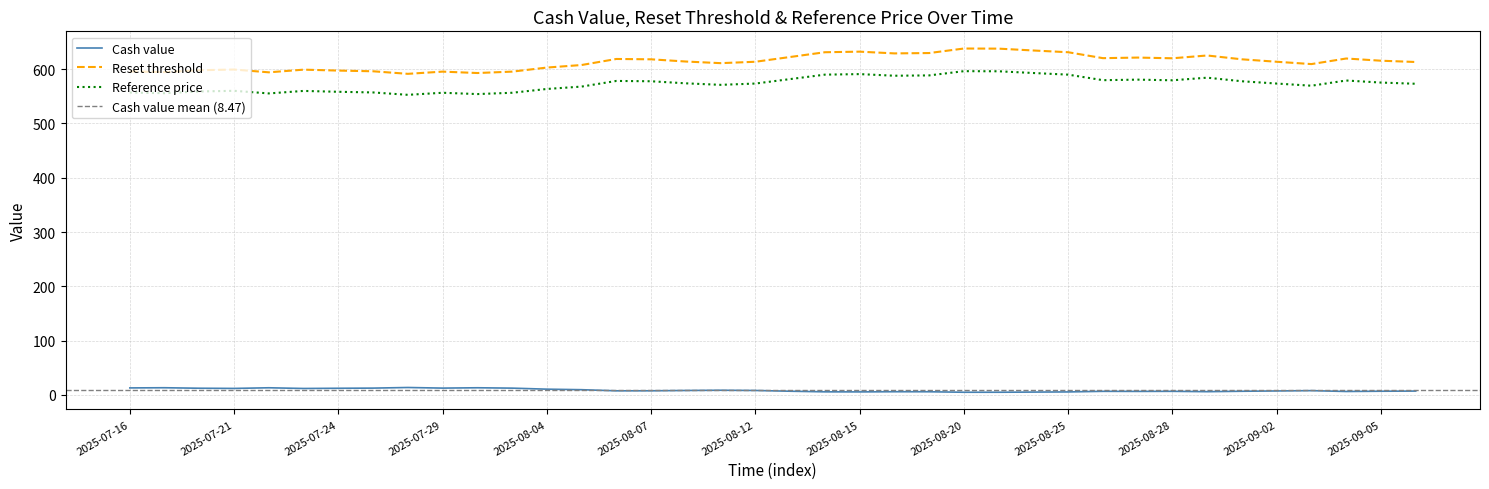

At which category is the sum across all series the highest?

2025-08-20